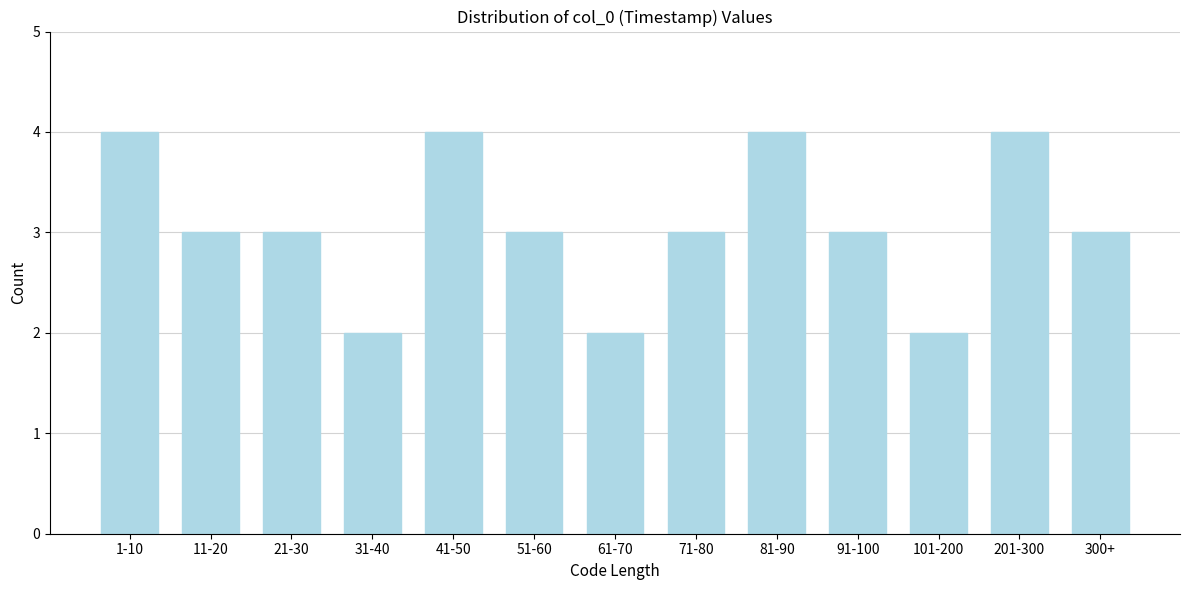

Reading left to right, list all the values displayed in this chart.

1-10=4	11-20=3	21-30=3	31-40=2	41-50=4	51-60=3	61-70=2	71-80=3	81-90=4	91-100=3	101-200=2	201-300=4	300+=3